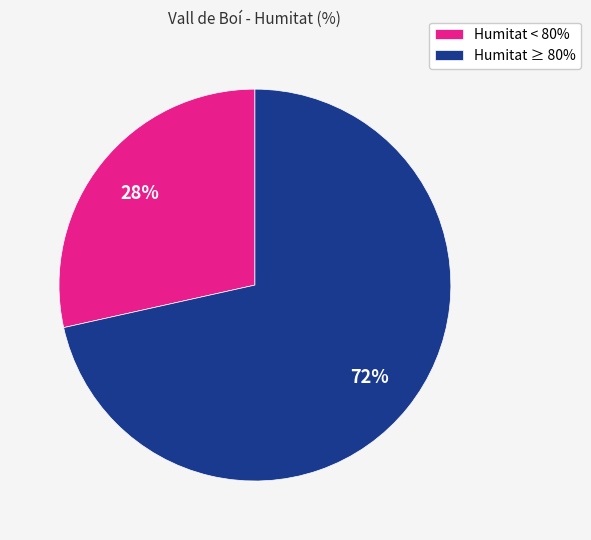

Is it true that Humitat < 80% is 28% of the pie?

True